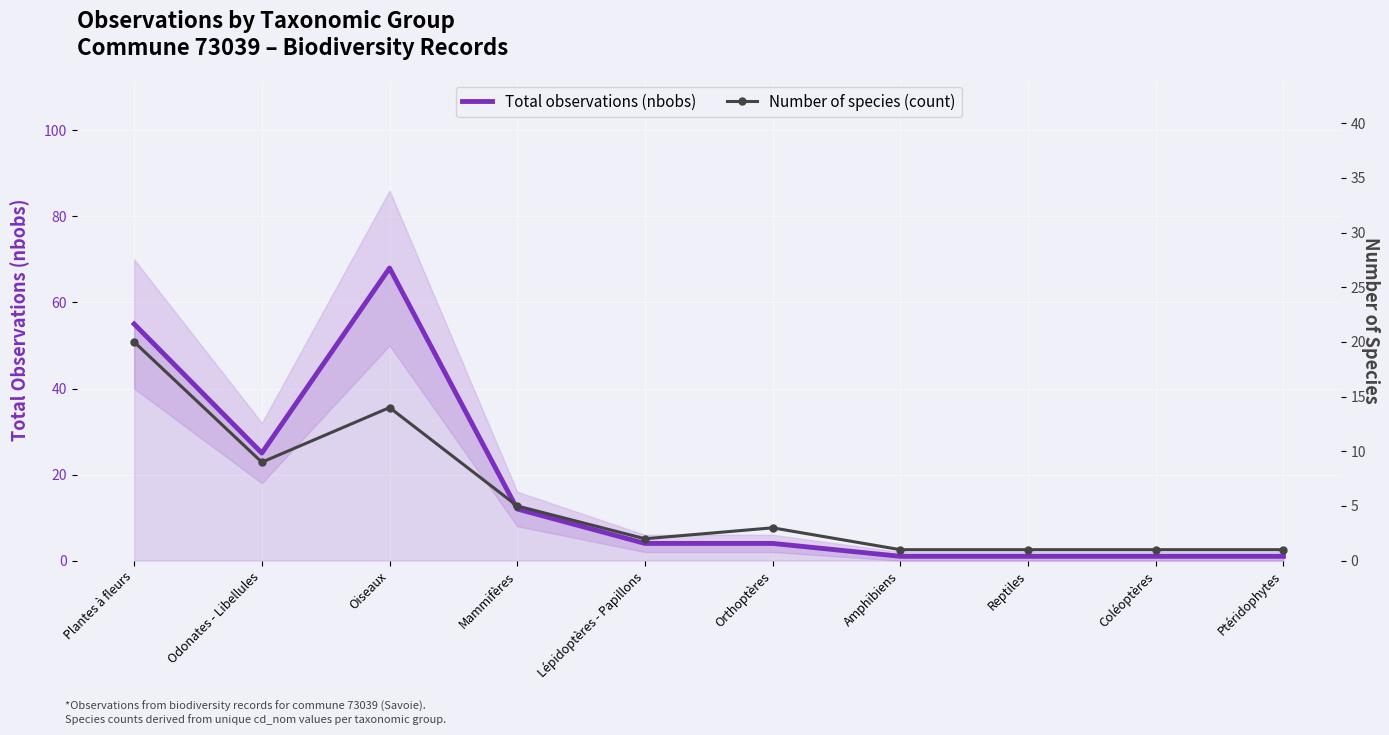

What is the maximum value shown in the chart?

68